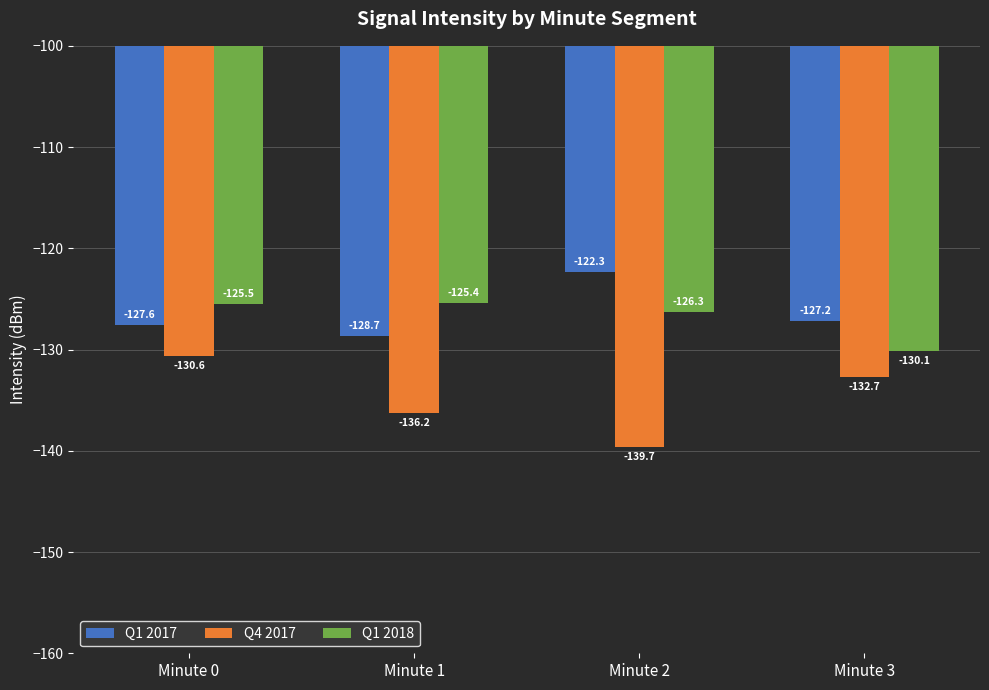

What is the difference between the Q1 2017 values at Minute 1 and Minute 0?

1.1